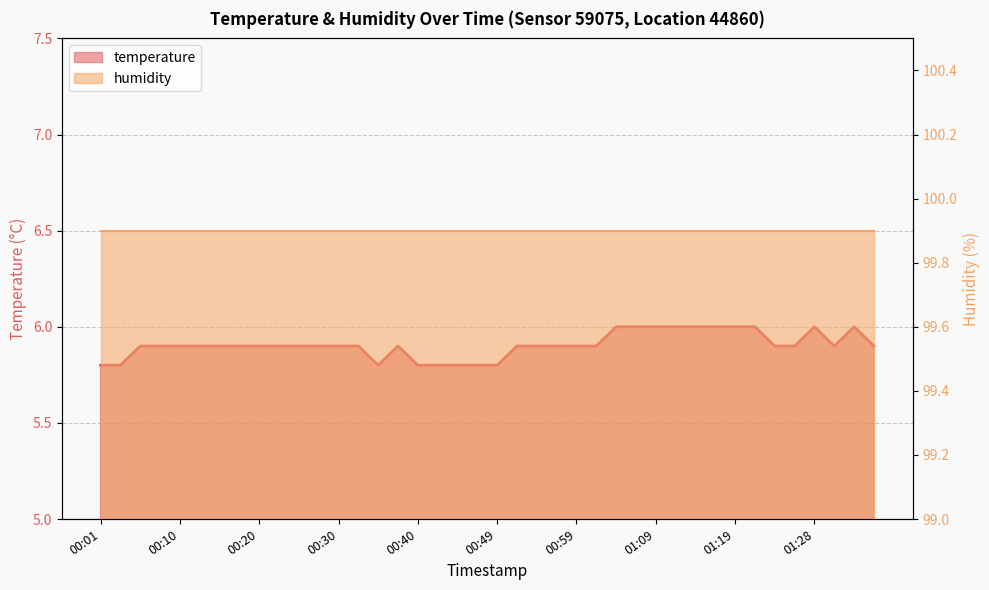

True or false: there are more than 0 points higher than both neighbors.

True